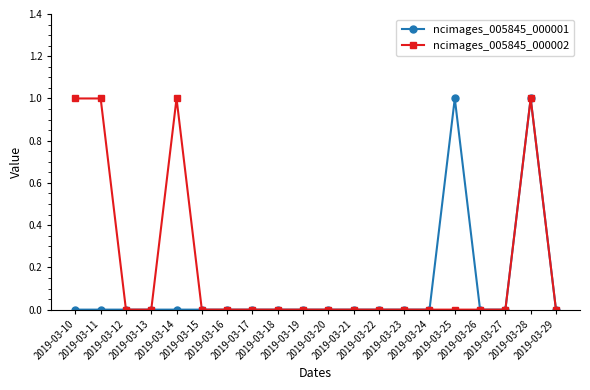

What is the sum of the ncimages_005845_000002 values at 2019-03-13 and 2019-03-10?

1